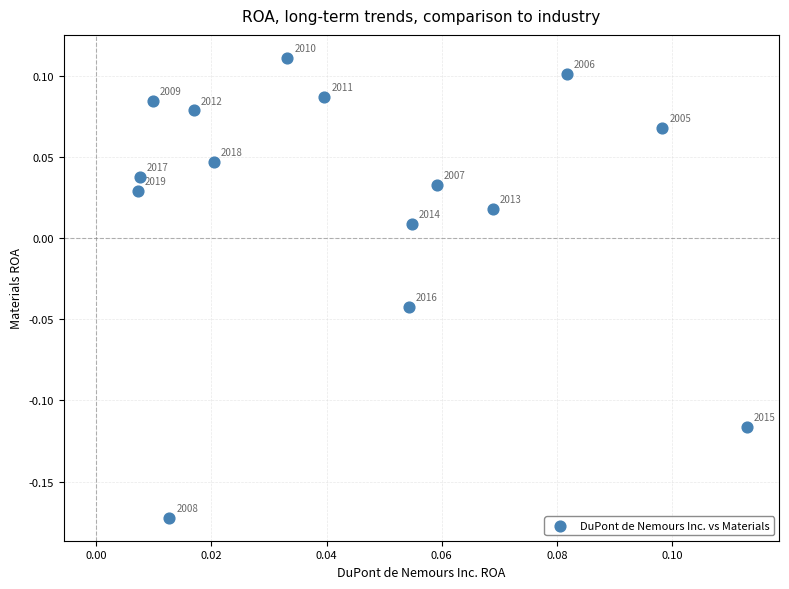

What is the range of Y values (max minus min)?

0.3